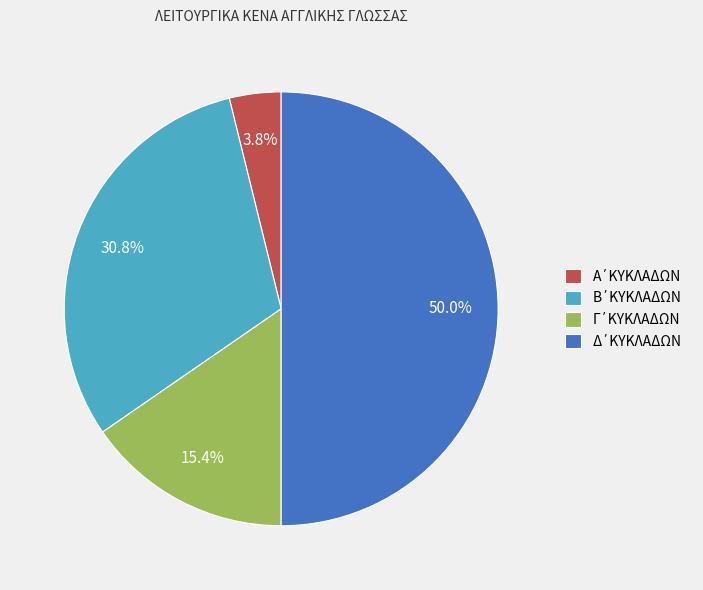

How many segments does this pie chart have?

4